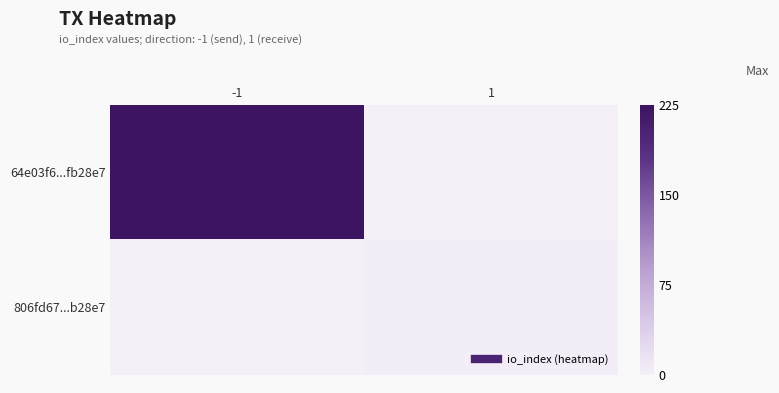

At how many categories does at least one series exceed 44?

1